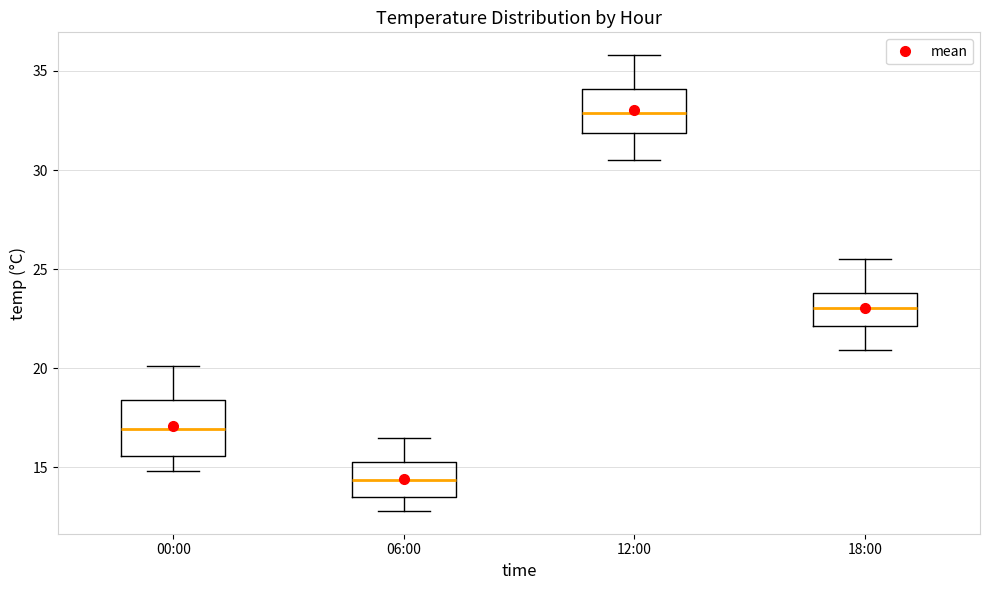

Comparing the boxes themselves (not the whiskers), which one is the tallest?

00:00